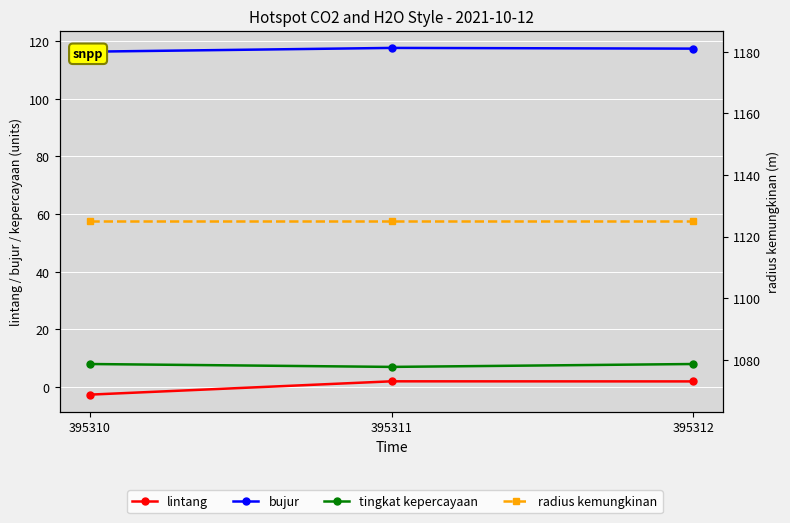

What is the minimum value shown in the chart?

-2.6